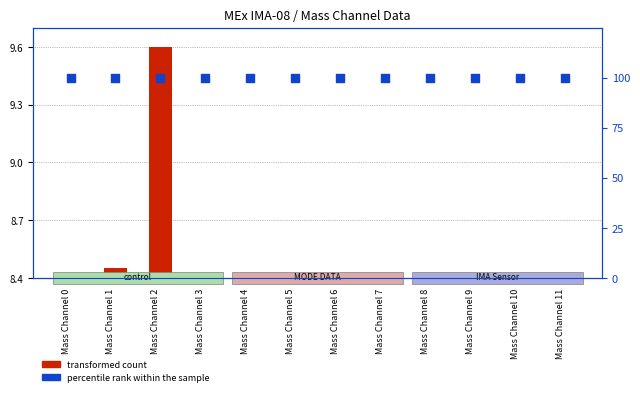

At which category is the sum across all series the highest?

Mass Channel 2